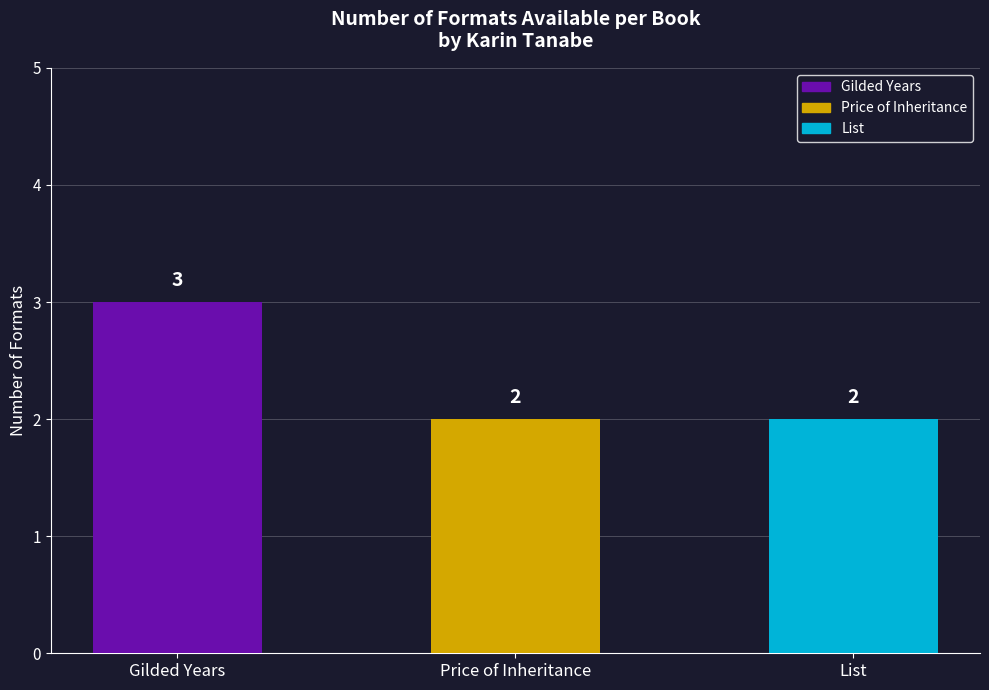

What is the change in value from Gilded Years to List?

-1